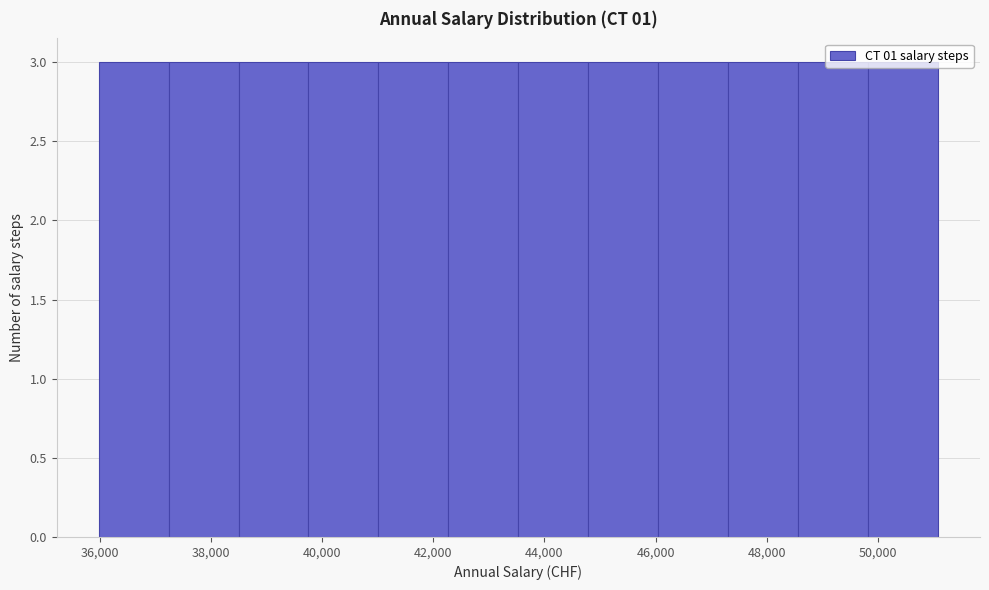

Reading left to right, list every bar in this chart as the range it spans on the x-axis followed by its height. Neither the bar edges nor the heights are printed on the chart, so give them approximately, as read against the axes.

36000 to 37200: 3
37200 to 38400: 3
38400 to 39800: 3
39800 to 41000: 3
41000 to 42200: 3
42200 to 43600: 3
43600 to 44800: 3
44800 to 46000: 3
46000 to 47400: 3
47400 to 48600: 3
48600 to 49800: 3
49800 to 51000: 3